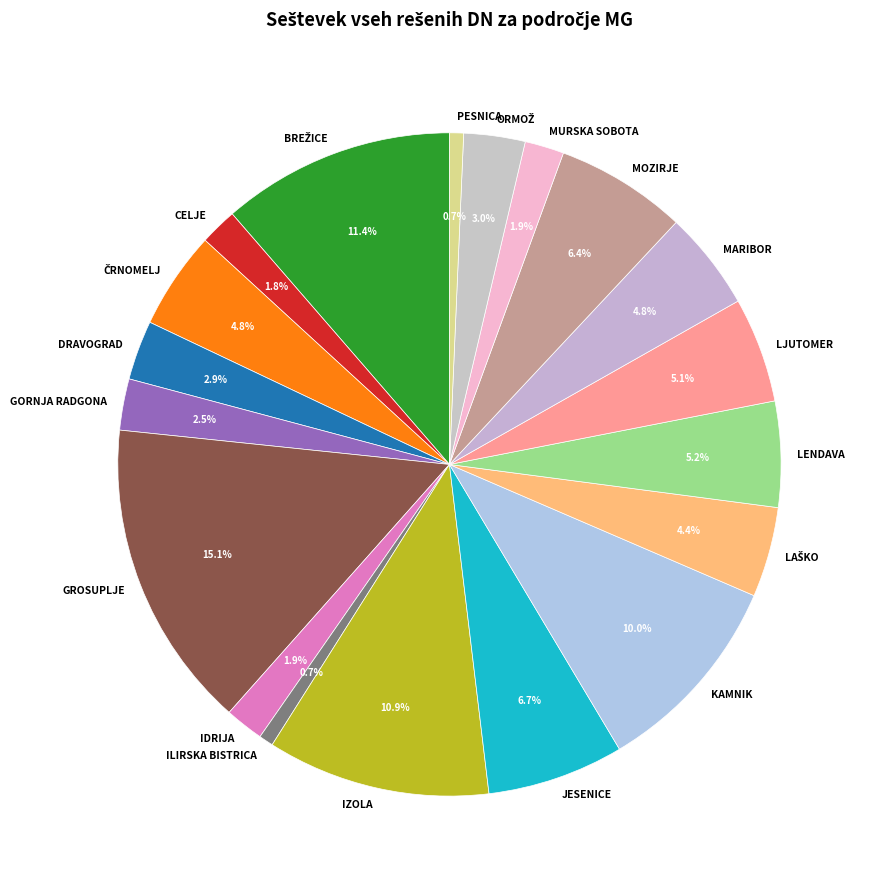

Does IDRIJA represent more than half of the total?

No